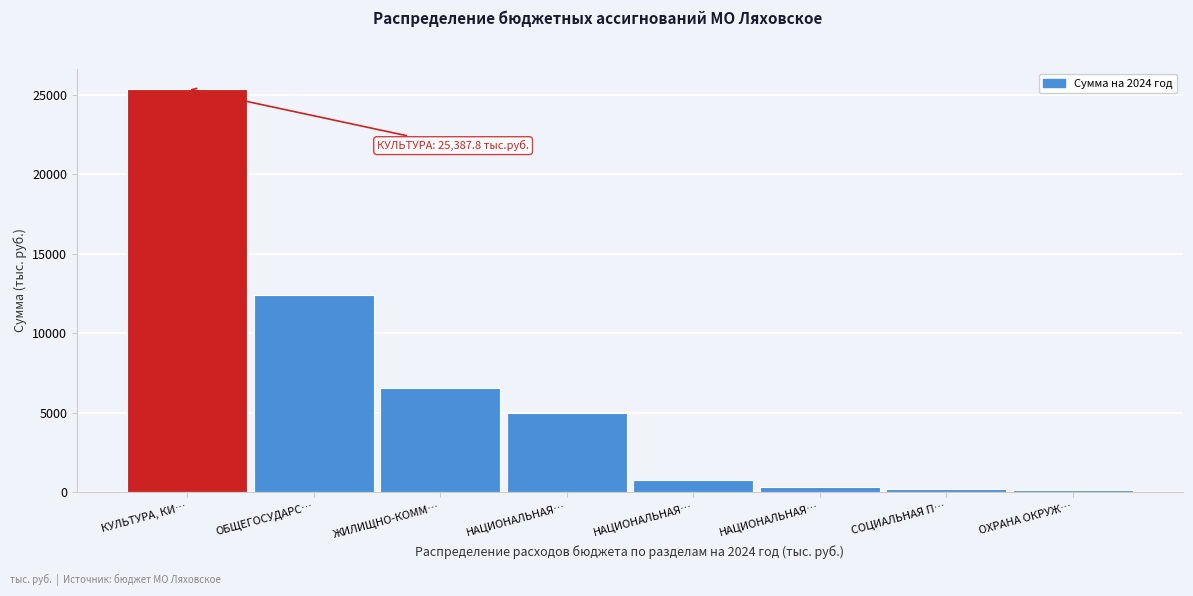

Does the chart contain any negative values?

No